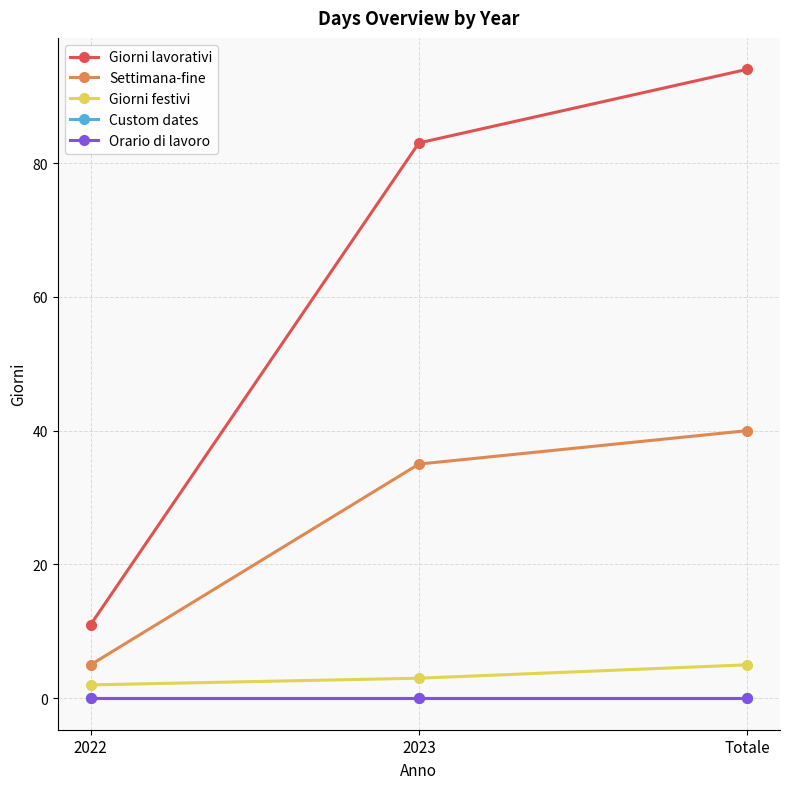

What value does the Giorni lavorativi series have at Totale, to the nearest 10?

90